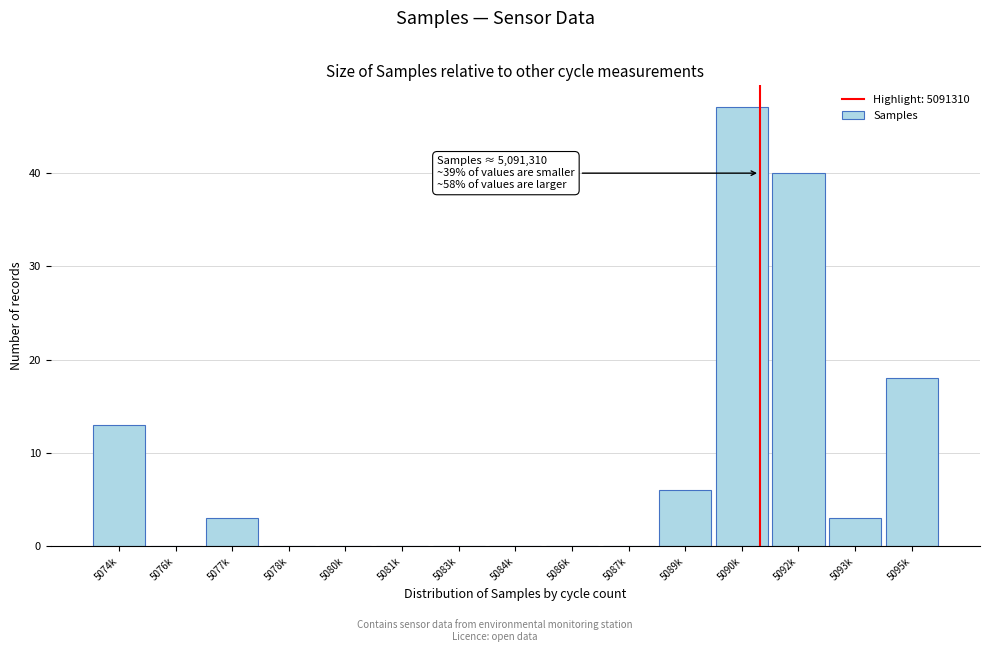

Reading left to right, what are all the values shown in this chart?

5074k=13	5076k=0	5077k=3	5078k=0	5080k=0	5081k=0	5083k=0	5084k=0	5086k=0	5087k=0	5089k=6	5090k=47	5092k=40	5093k=3	5095k=18